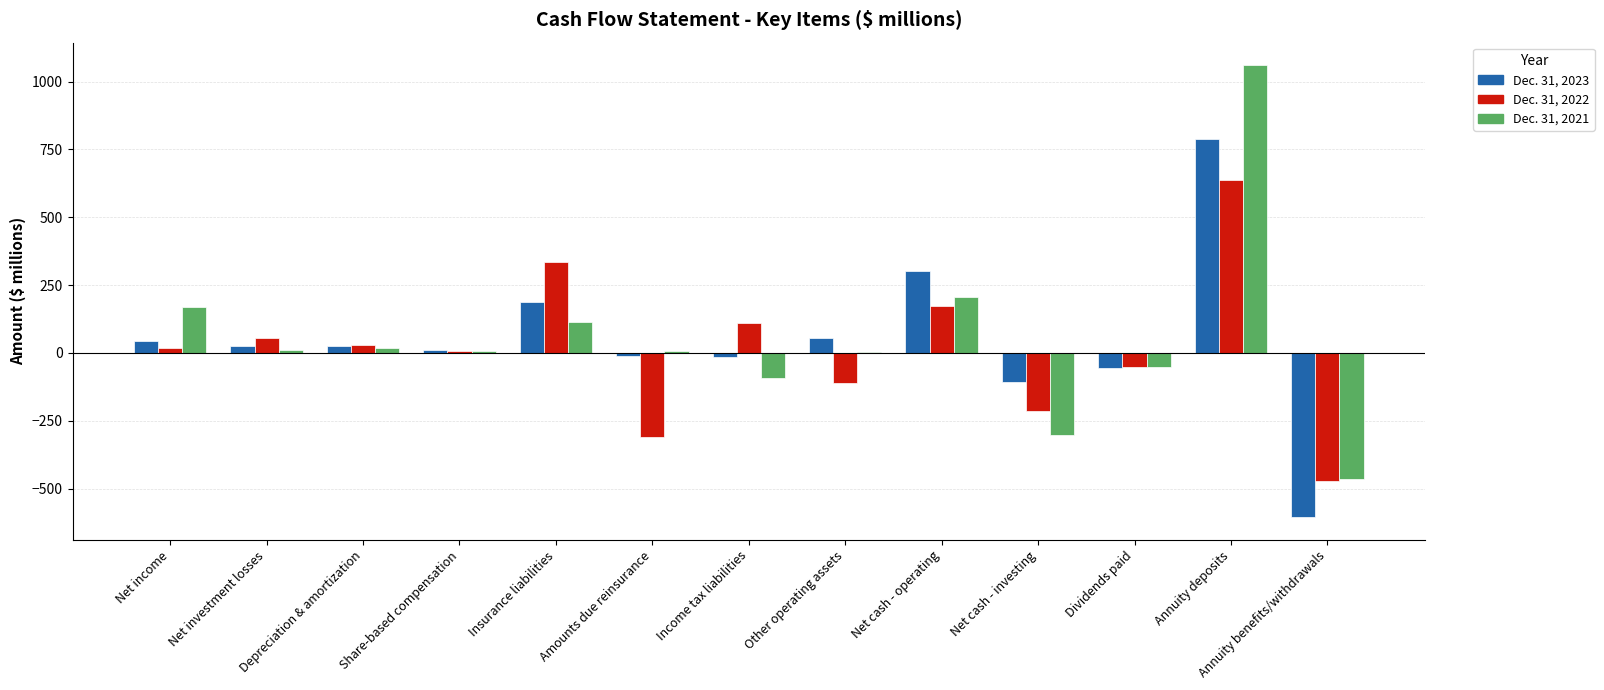

At which category does the chart reach its peak across all series?

Annuity deposits